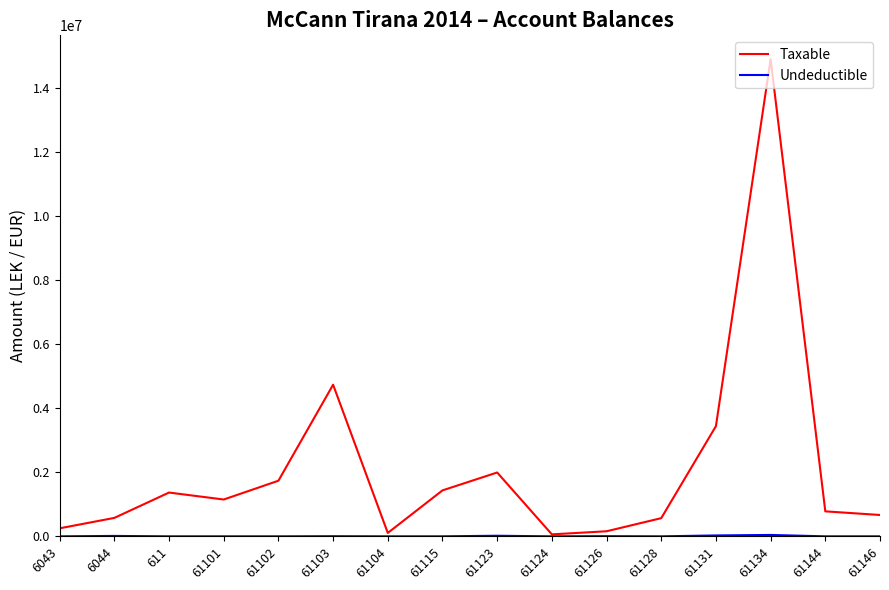

What is the spread (max minus min) of values at 61123?

1973362.2